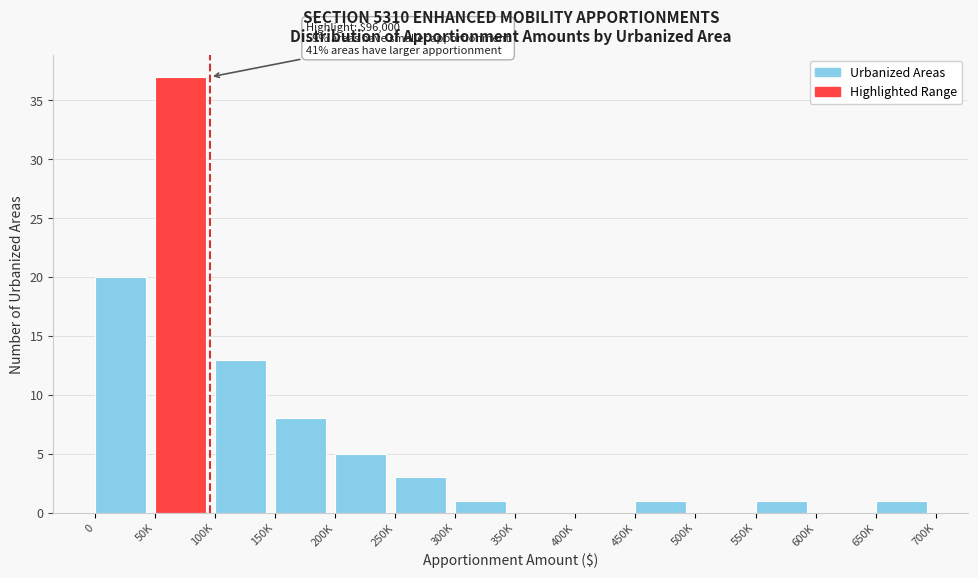

Reading left to right, transcribe all the data shown in this chart.

0=20	50K=37	100K=13	150K=8	200K=5	250K=3	300K=1	350K=0	400K=0	450K=1	500K=0	550K=1	600K=0	650K=1